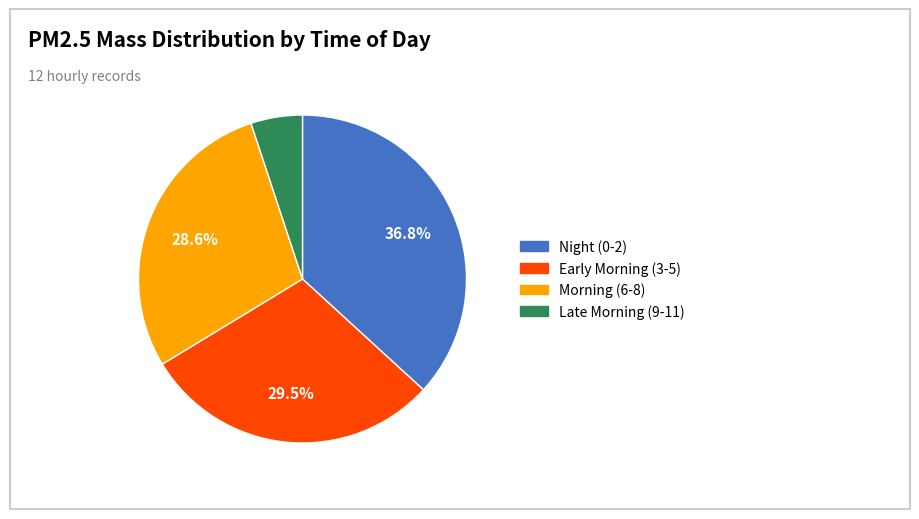

Is there a majority slice in this chart?

No